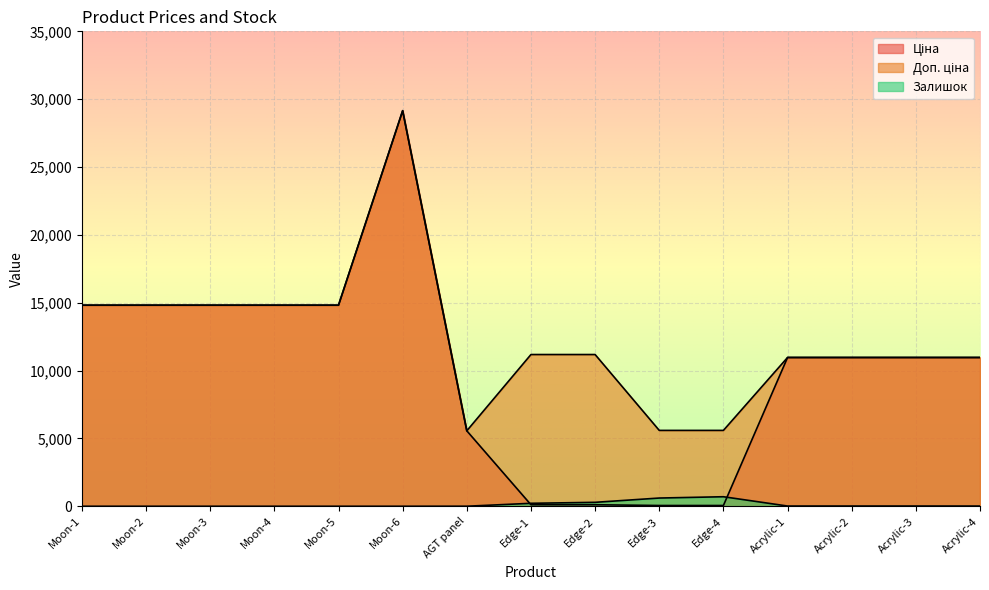

Reading left to right, extract all data points from this chart.

Ціна: Moon-1=14817.6	Moon-2=14817.6	Moon-3=14817.6	Moon-4=14817.6	Moon-5=14817.6	Moon-6=29152.3	AGT panel=5560.3	Edge-1=111.8	Edge-2=111.8	Edge-3=55.9	Edge-4=55.9	Acrylic-1=10964.4	Acrylic-2=10964.4	Acrylic-3=10964.4	Acrylic-4=10964.4
Доп. ціна: Moon-1=14817.6	Moon-2=14817.6	Moon-3=14817.6	Moon-4=14817.6	Moon-5=14817.6	Moon-6=29152.3	AGT panel=5560.3	Edge-1=11182.0	Edge-2=11182.0	Edge-3=5591.0	Edge-4=5591.0	Acrylic-1=10964.4	Acrylic-2=10964.4	Acrylic-3=10964.4	Acrylic-4=10964.4
Залишок: Moon-1=0.0	Moon-2=0.0	Moon-3=0.0	Moon-4=0.0	Moon-5=0.0	Moon-6=0.0	AGT panel=3.0	Edge-1=218.0	Edge-2=290.0	Edge-3=606.0	Edge-4=702.0	Acrylic-1=17.0	Acrylic-2=17.0	Acrylic-3=17.0	Acrylic-4=15.0